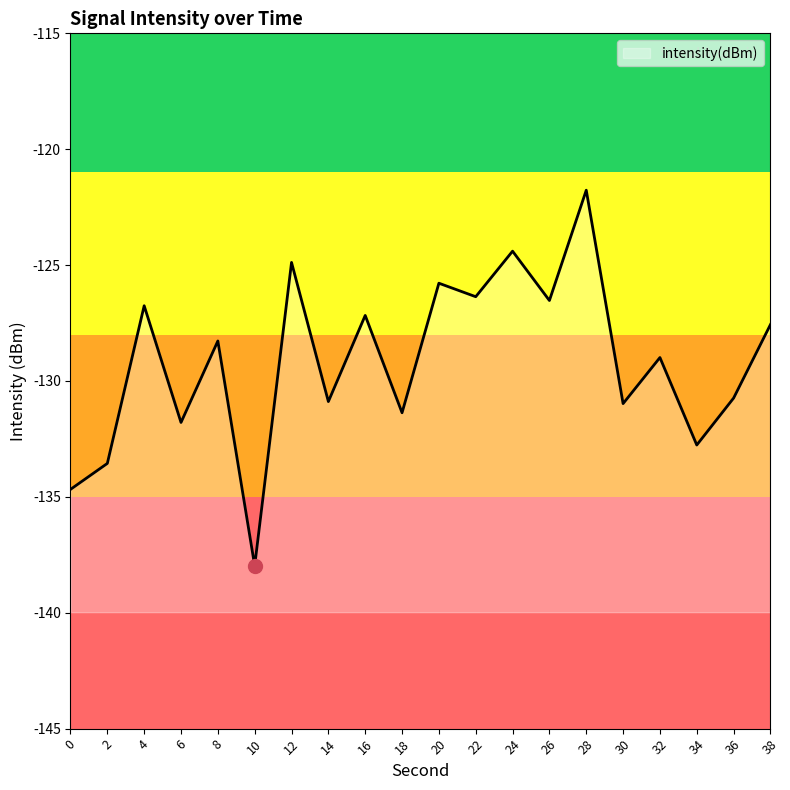

What is the smallest value displayed?

-138.0